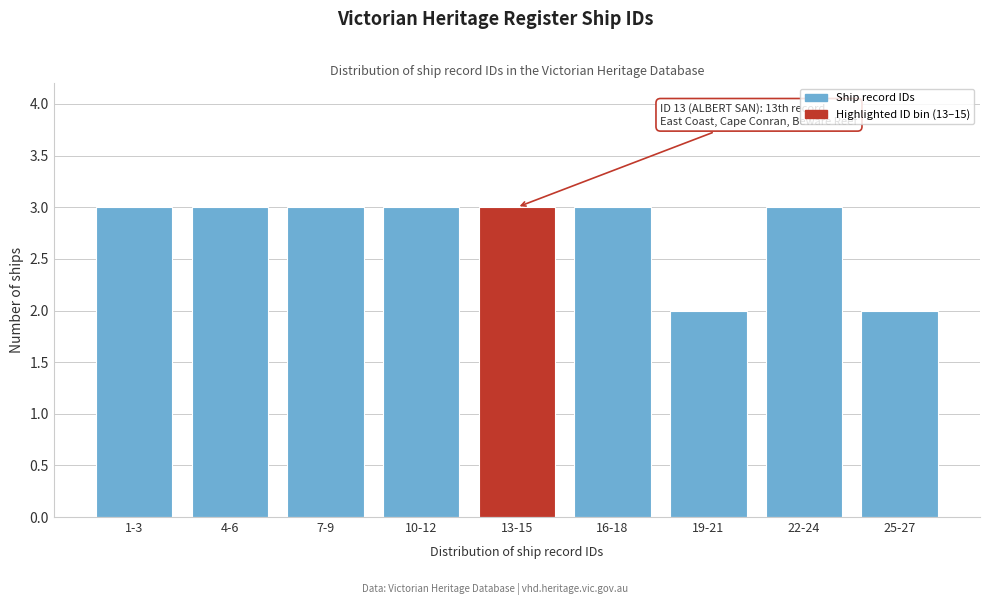

Reading left to right, what are all the values shown in this chart?

1-3=3	4-6=3	7-9=3	10-12=3	13-15=3	16-18=3	19-21=2	22-24=3	25-27=2